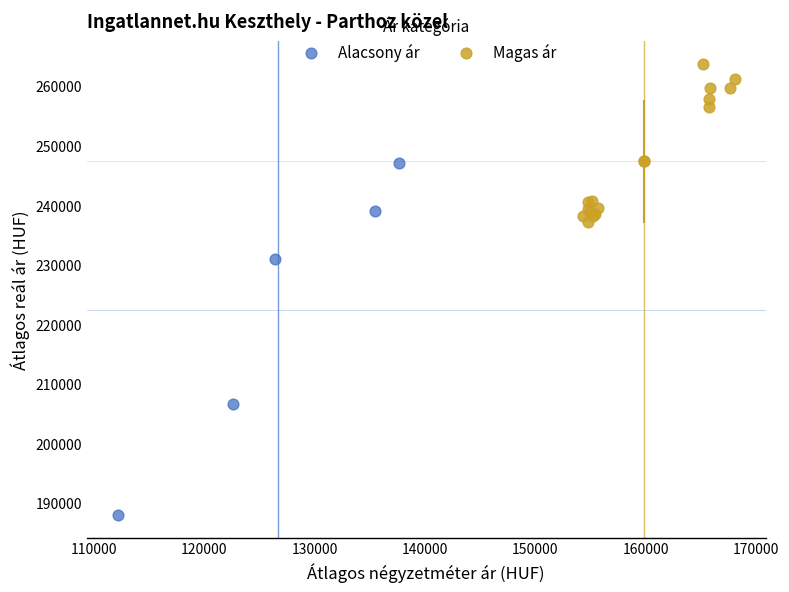

Which series reaches the maximum Y coordinate?

Magas ár